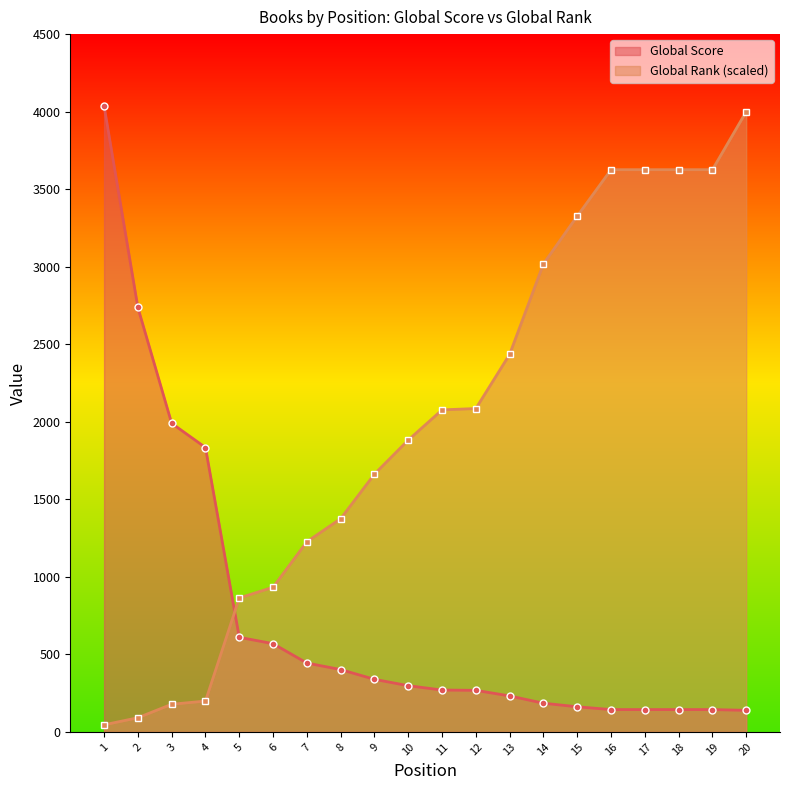

List the series in order of their peak value, highest first.

Global Score, Global Rank (scaled)